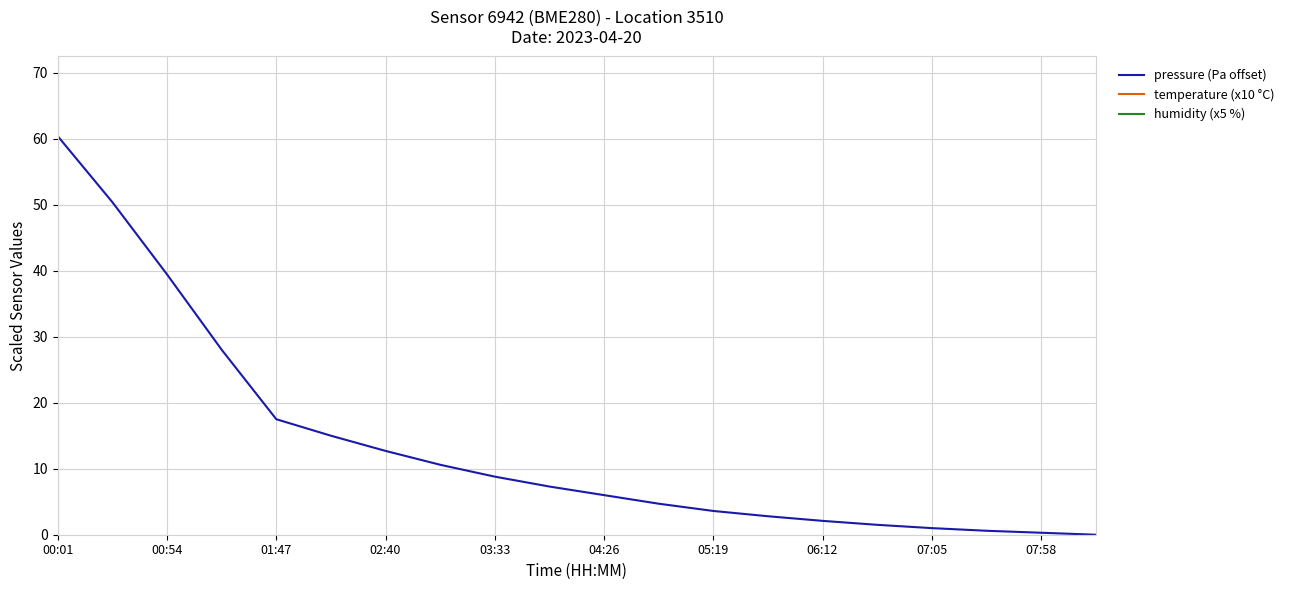

Is it true that pressure (Pa offset) equals 12.7 at 02:40?

True